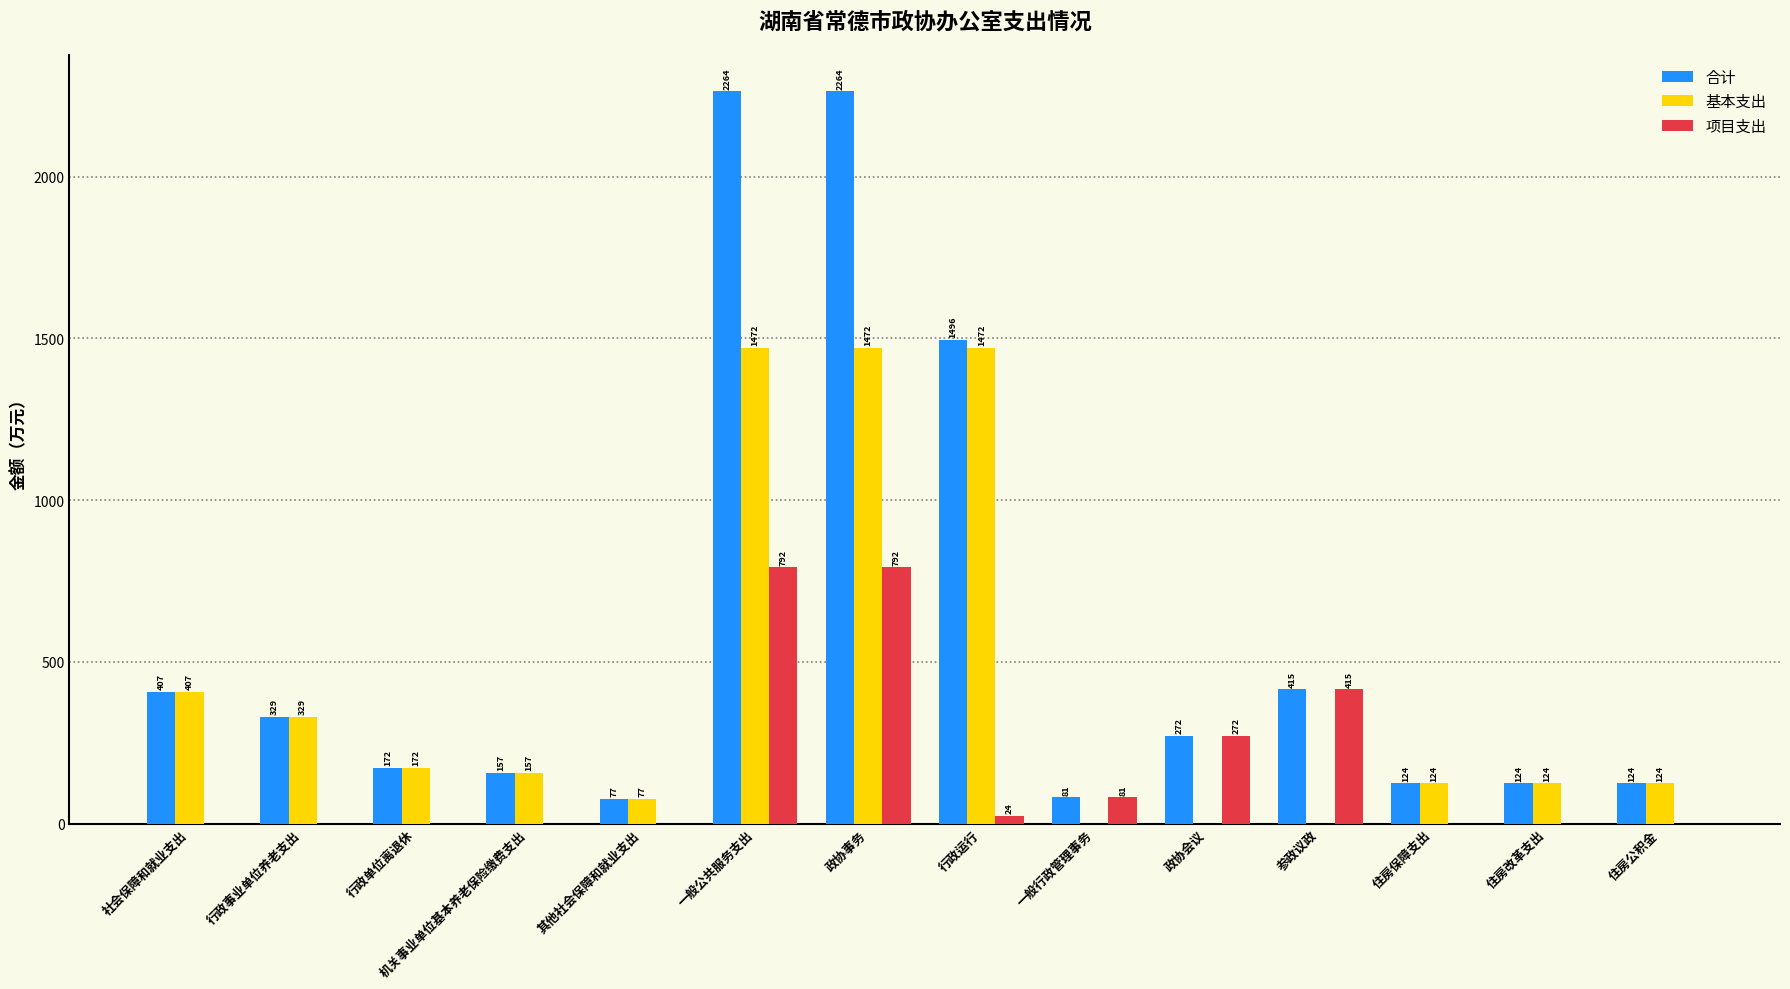

What value does the 基本支出 series have at 行政事业单位养老支出?

329.3